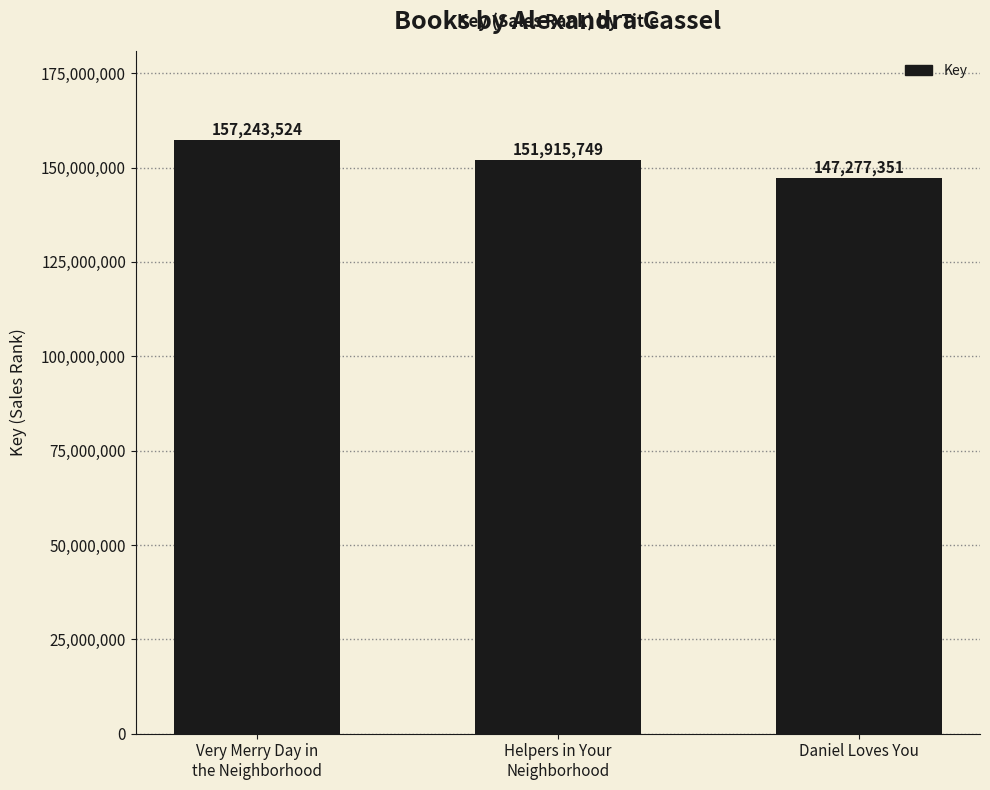

Rank the categories by value from lowest to highest.

Daniel Loves You, Helpers in Your
Neighborhood, Very Merry Day in
the Neighborhood